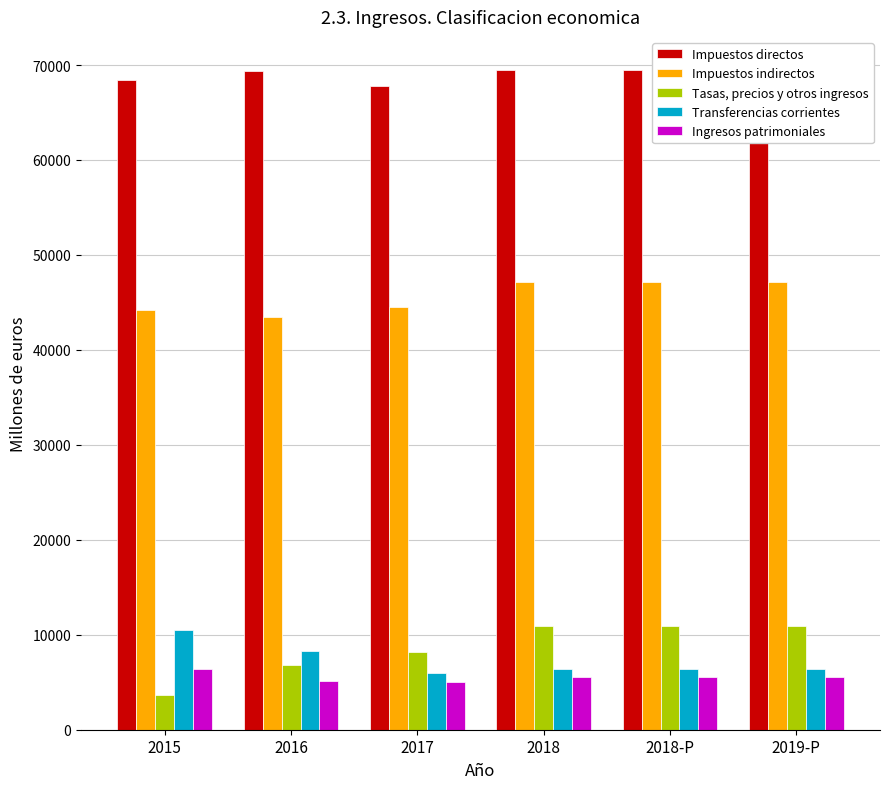

At how many categories does at least one series exceed 58829?

6